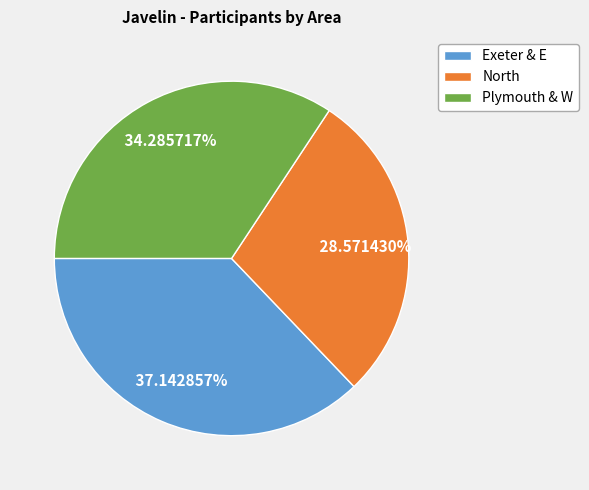

Is there a majority slice in this chart?

No